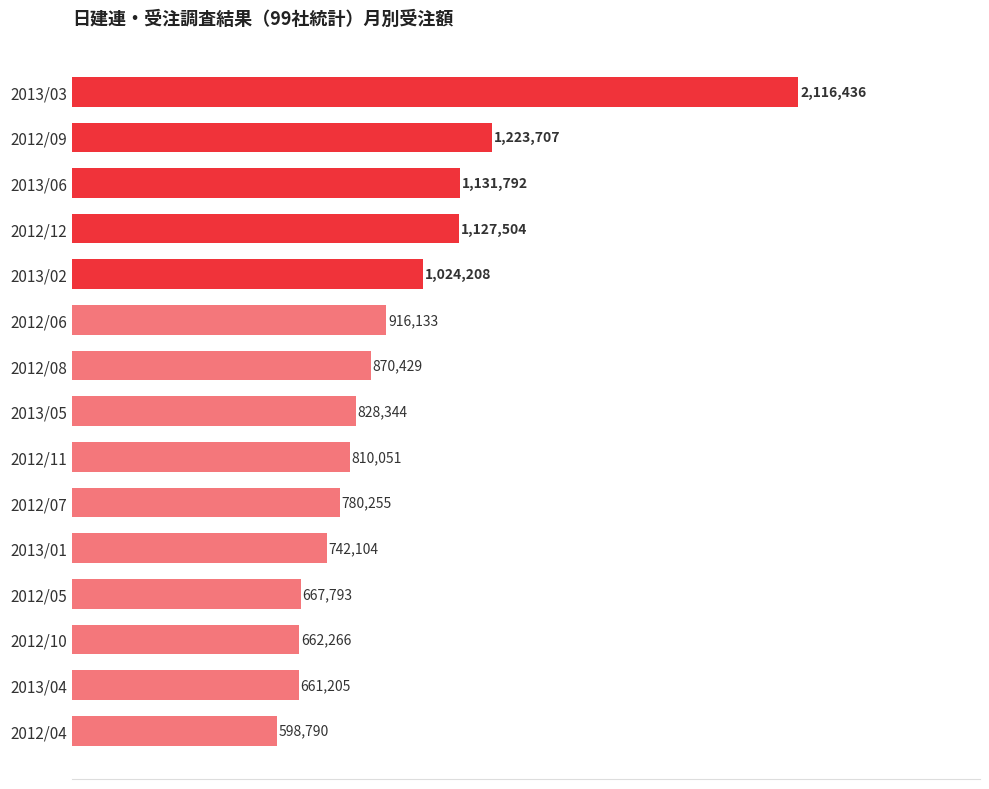

List the labels in order of value, largest first.

2013/03, 2012/09, 2013/06, 2012/12, 2013/02, 2012/06, 2012/08, 2013/05, 2012/11, 2012/07, 2013/01, 2012/05, 2012/10, 2013/04, 2012/04